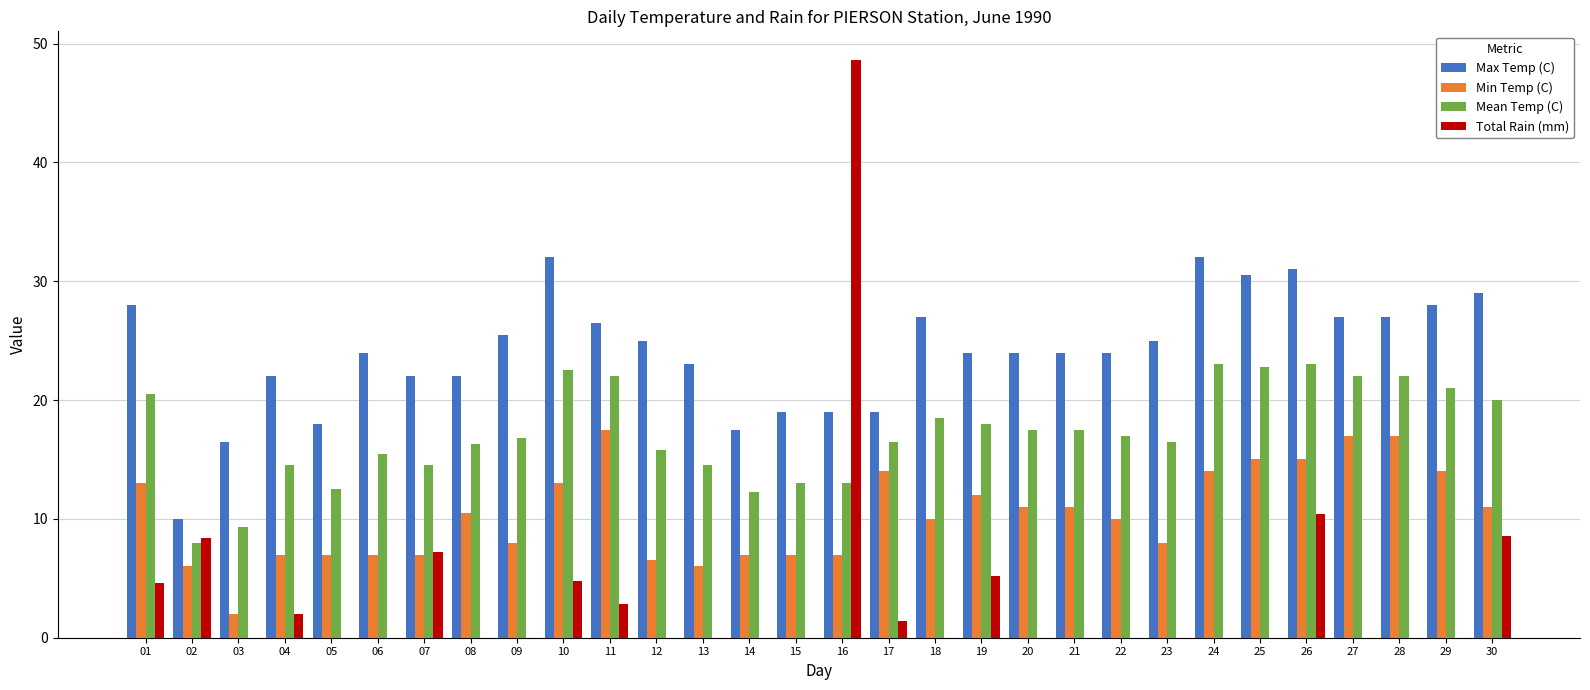

At which label is Total Rain (mm) closest to 24?

26